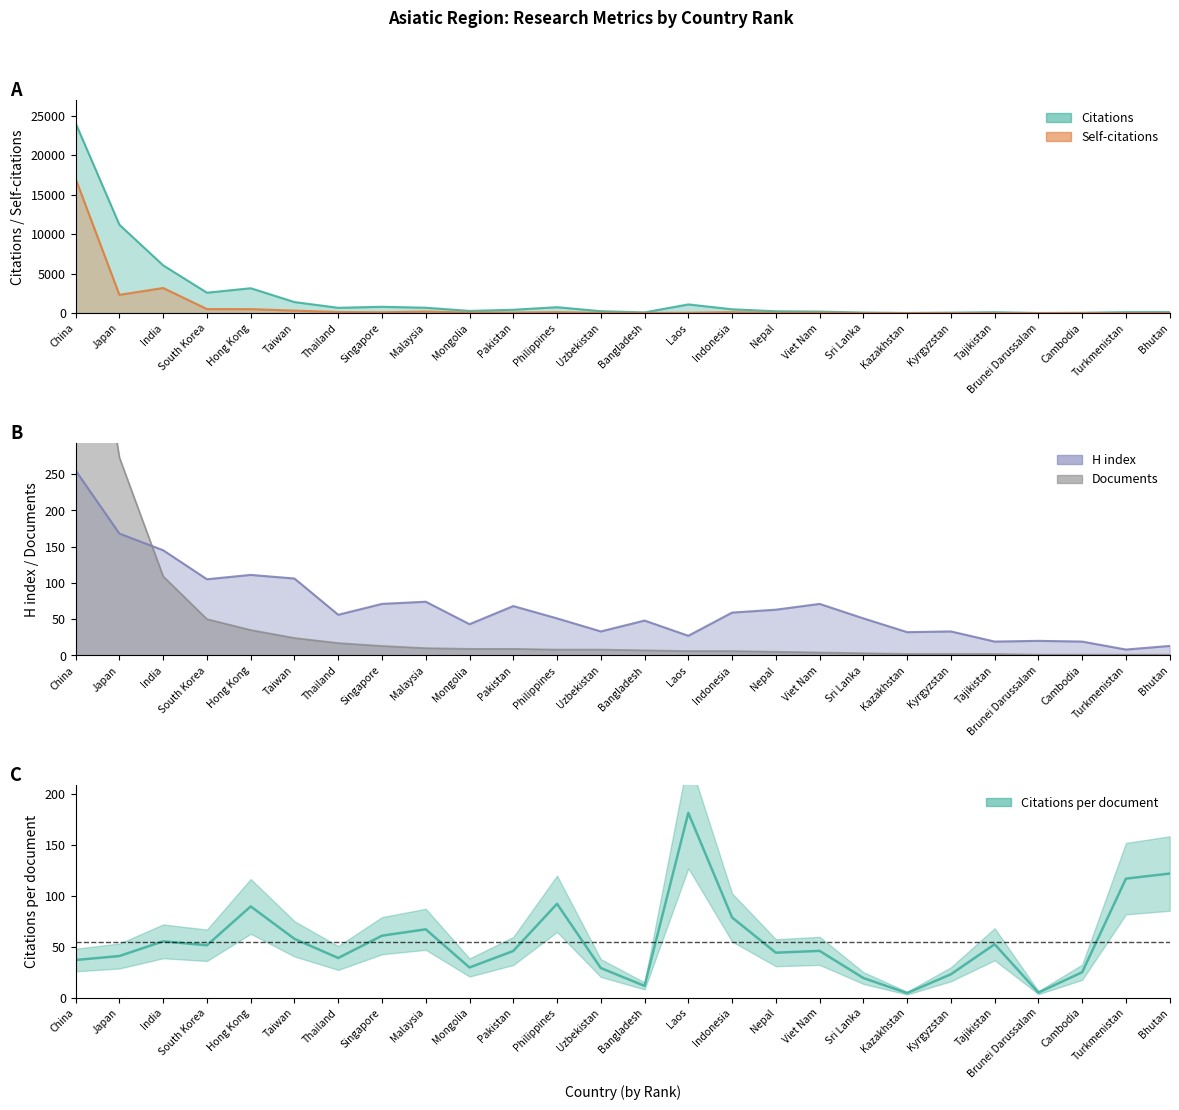

Between Bangladesh and Viet Nam, which is larger?

Viet Nam